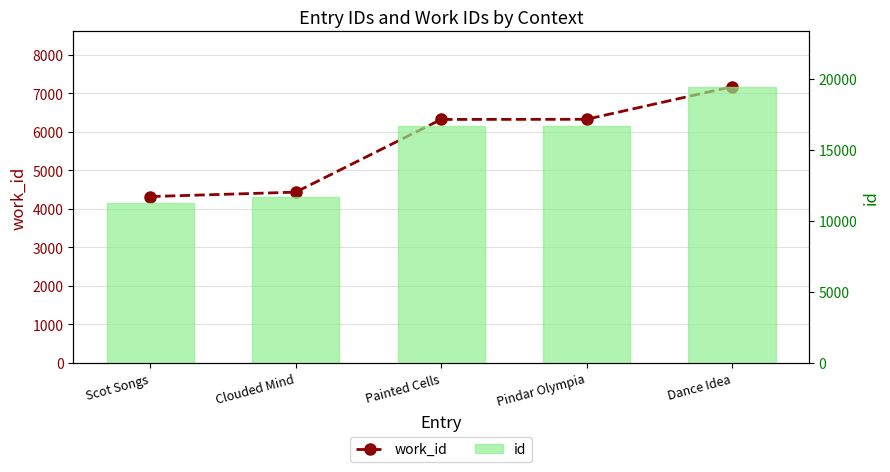

Reading left to right, list all the values displayed in this chart.

work_id: 4320	4435	6323	6327	7173
id: 11259	11684	16722	16728	19464